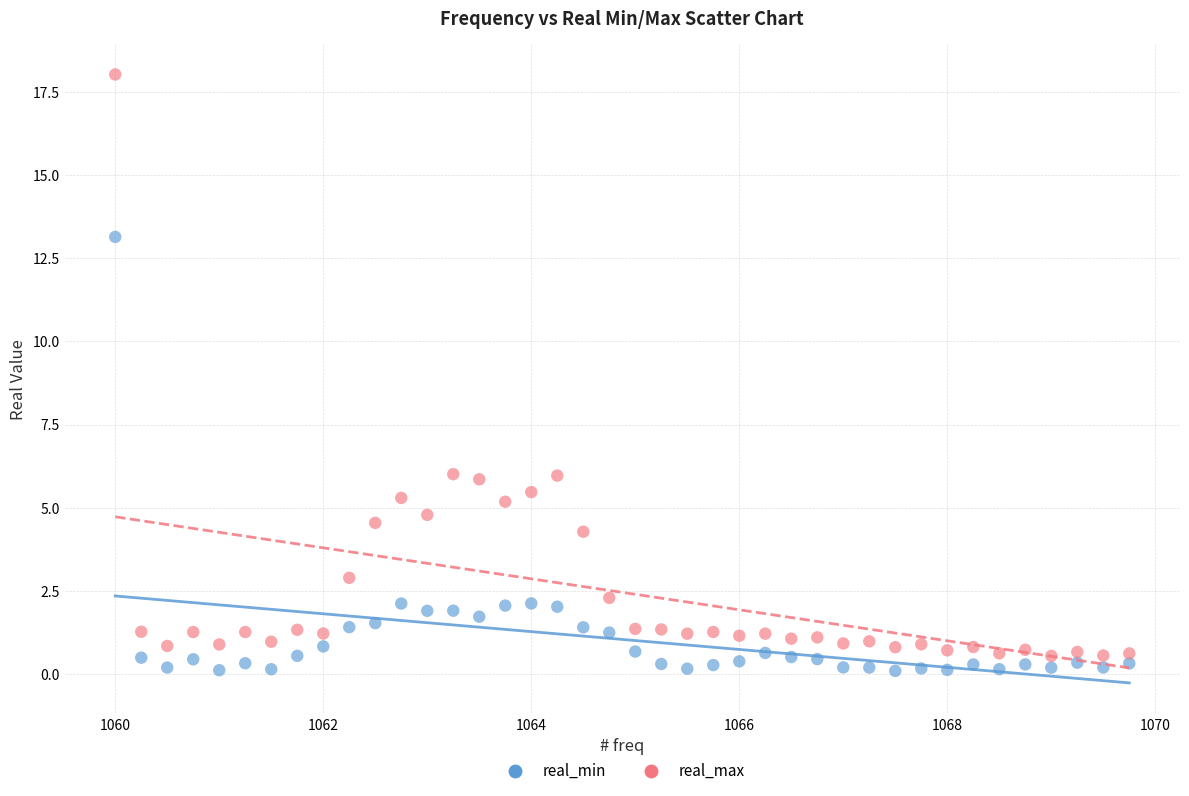

Across all data points, what is the range of Y values (max minus min)?

17.9